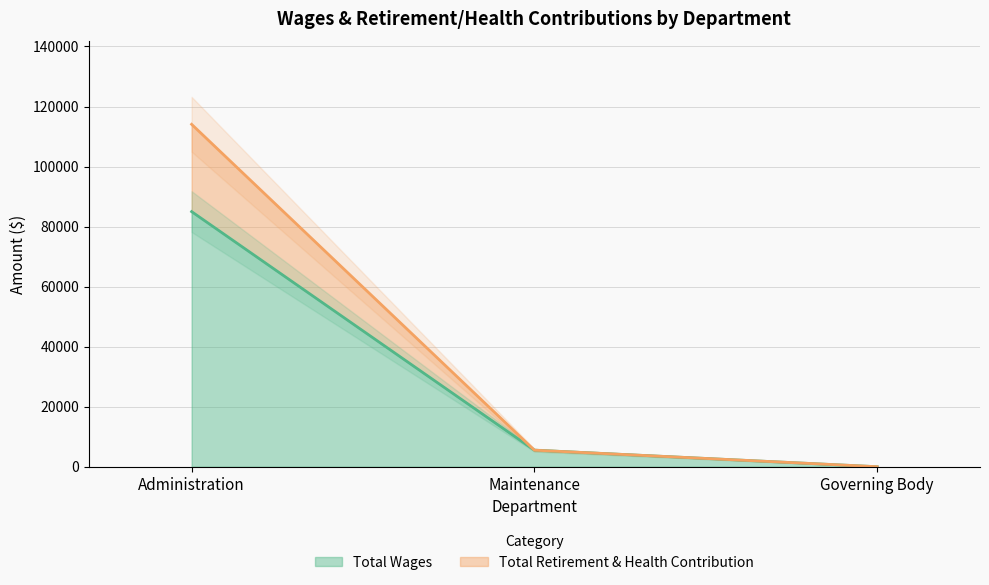

How many data points in Total Retirement & Health Contribution are less than 5512?

1